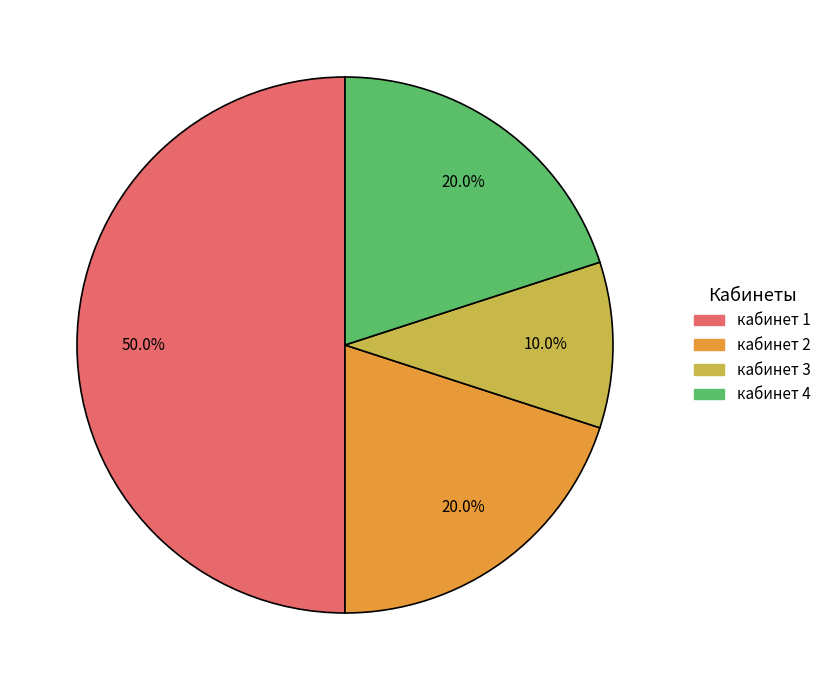

Does кабинет 4 represent more than half of the total?

No